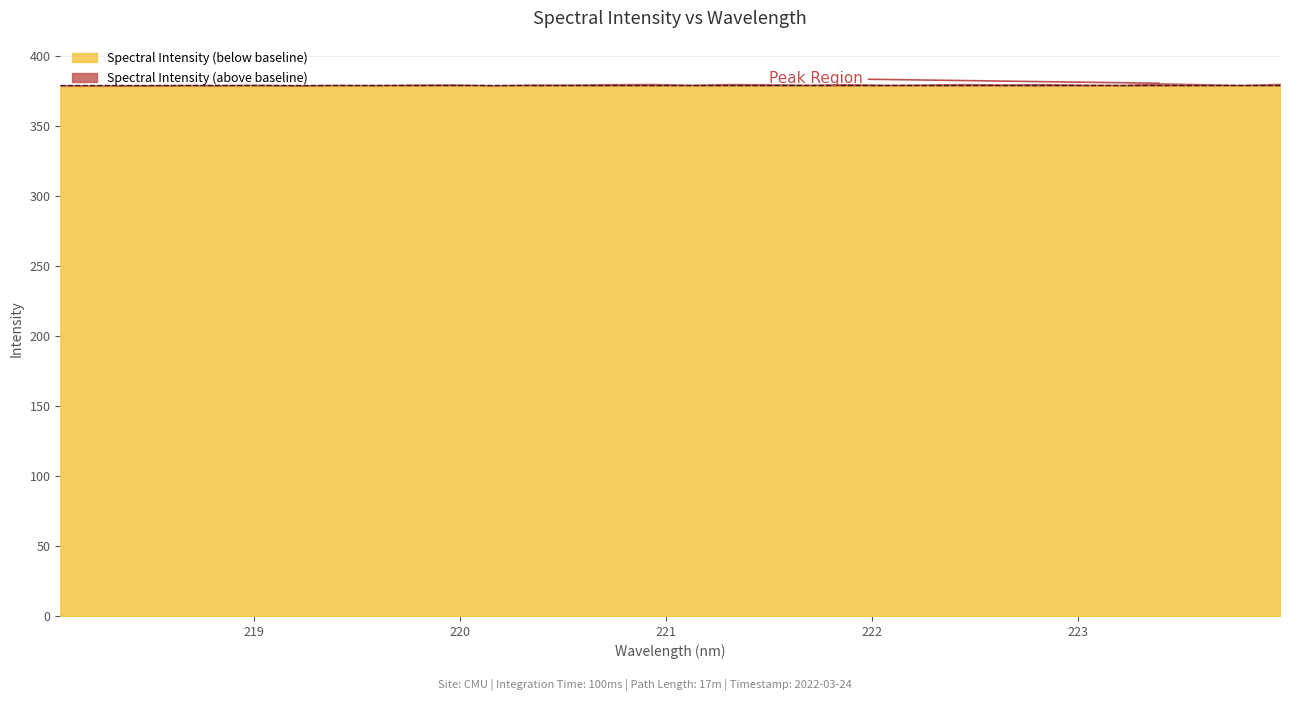

Which category has the lowest value across all series?

218.0596